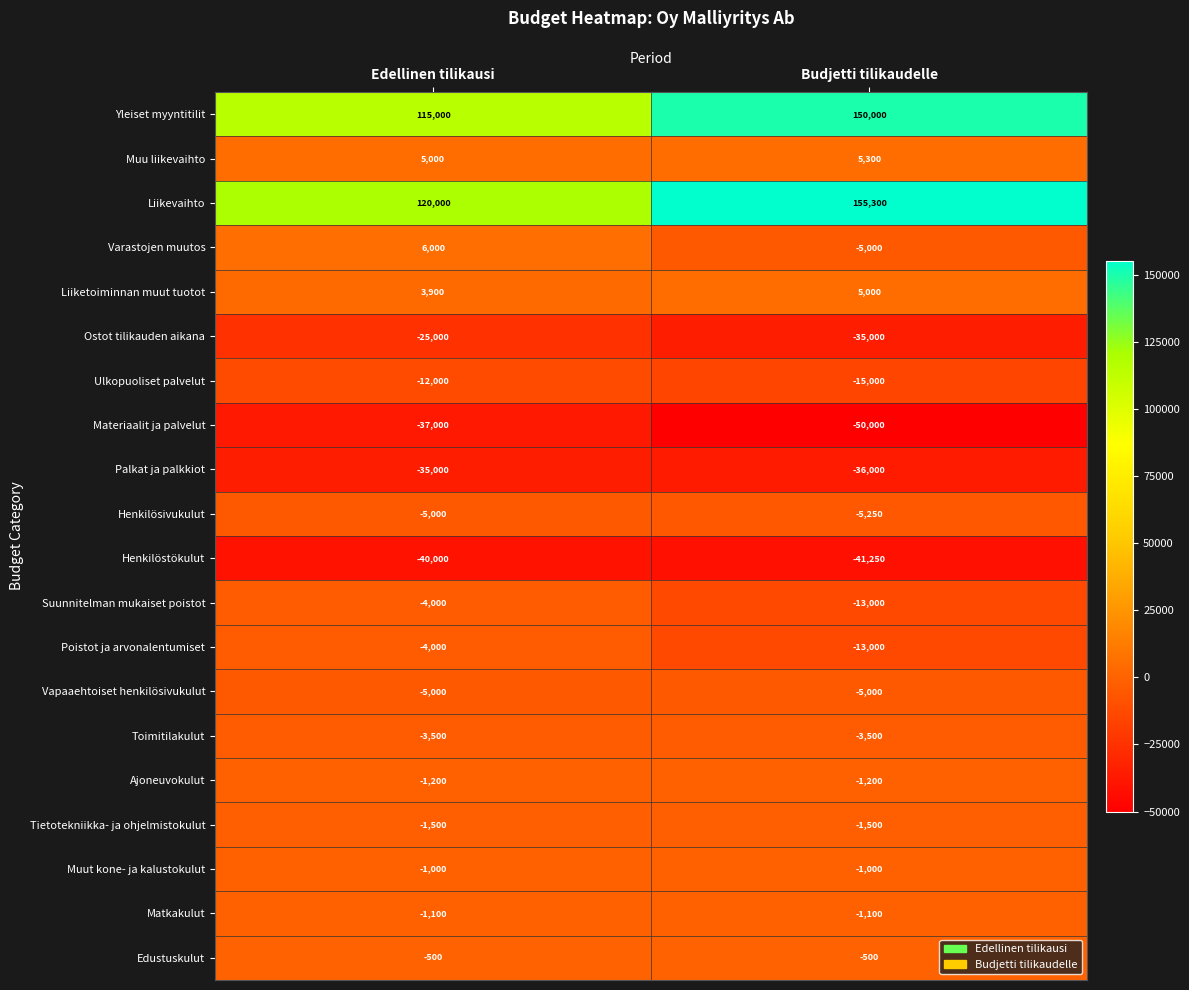

At which label is Vapaaehtoiset henkilösivukulut closest to -5000?

Edellinen tilikausi